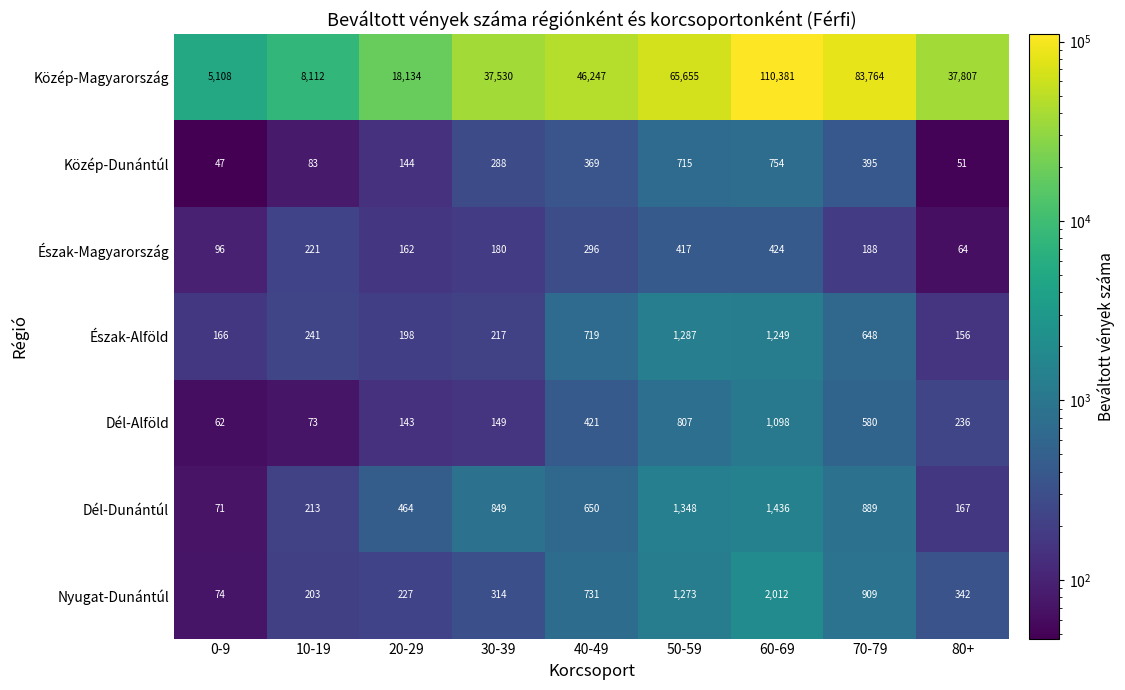

What is the smallest value displayed?

47